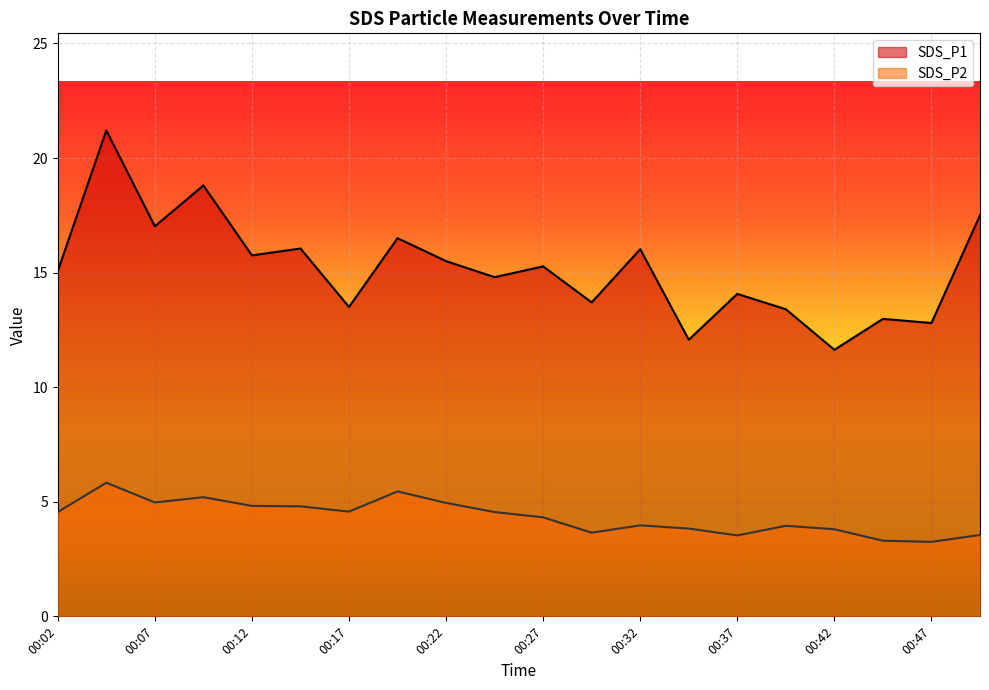

What is the total value across all series at 00:29?

17.3